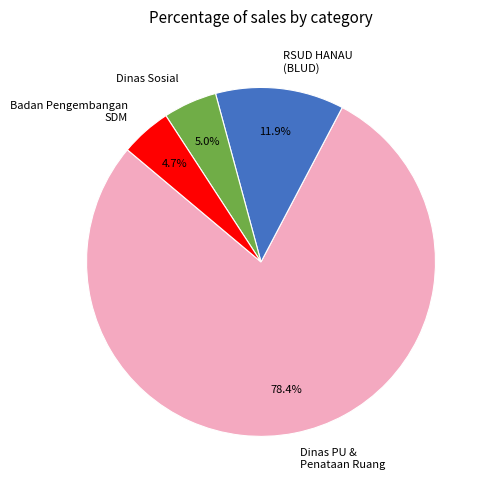

What is the total percentage of RSUD HANAU (BLUD) and Dinas Sosial?

16.9%